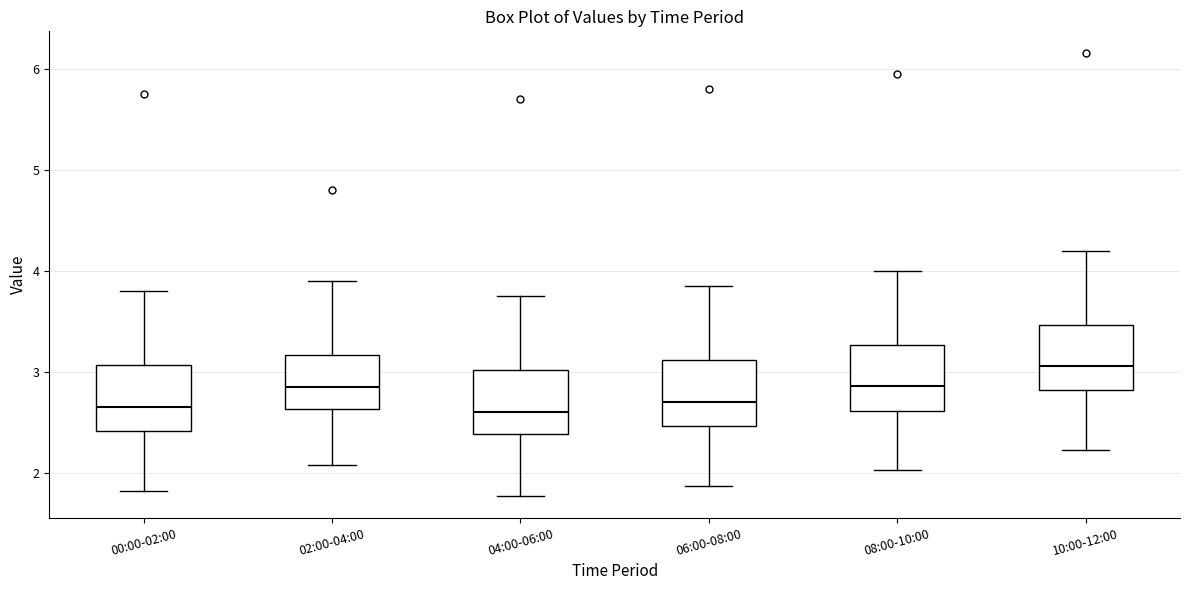

Which box's median line is the highest?

10:00-12:00